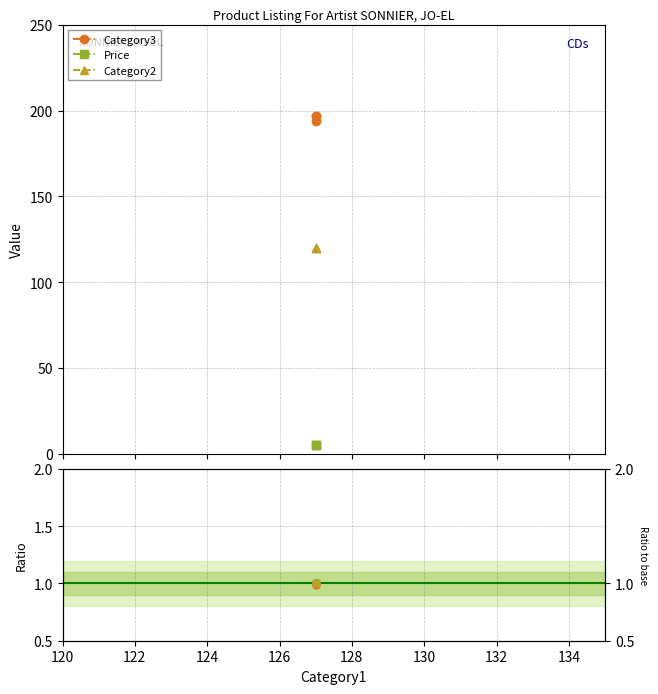

What is the sum of all Price values?

3.0